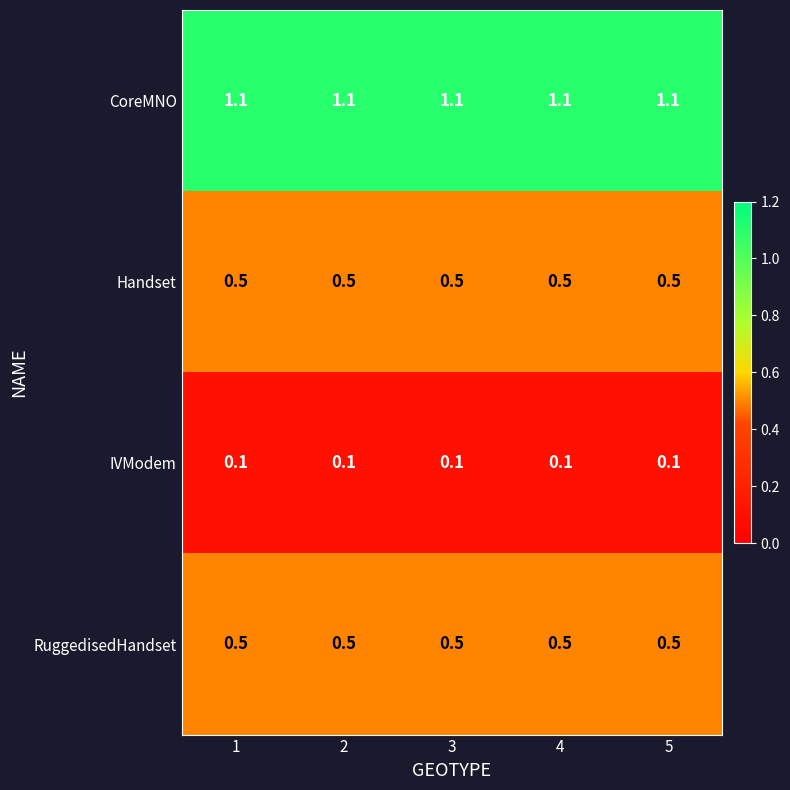

Which series has the largest total across all categories?

CoreMNO